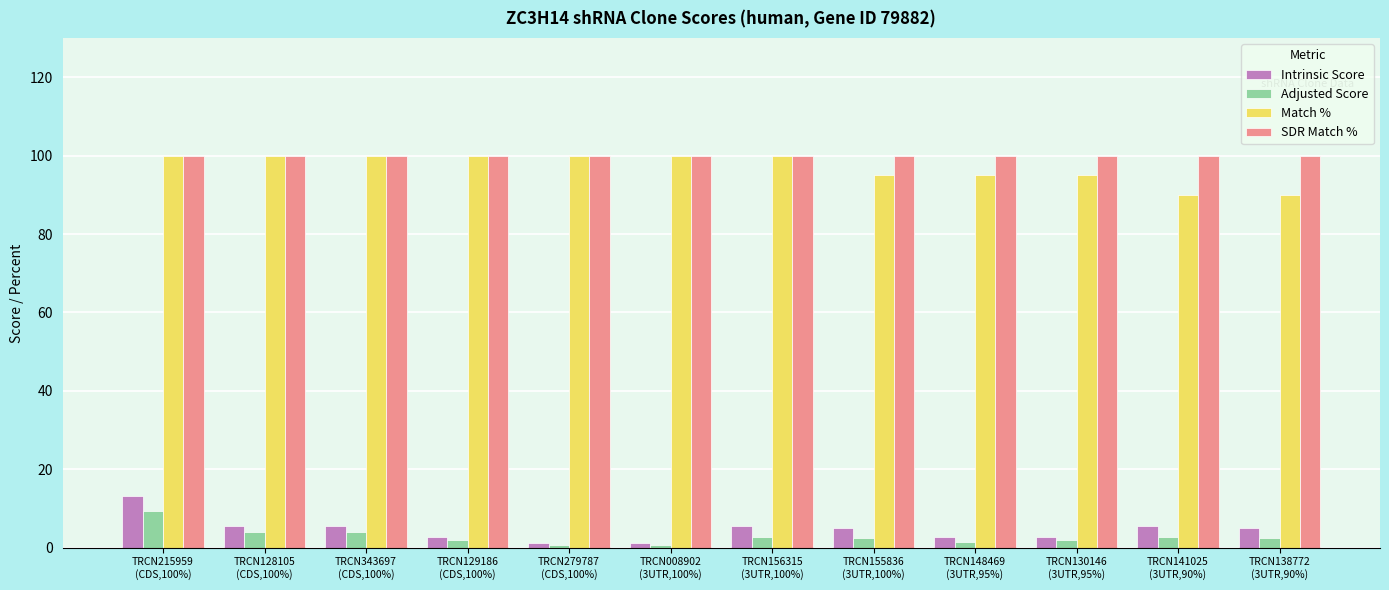

At how many categories does at least one series exceed 67?

12